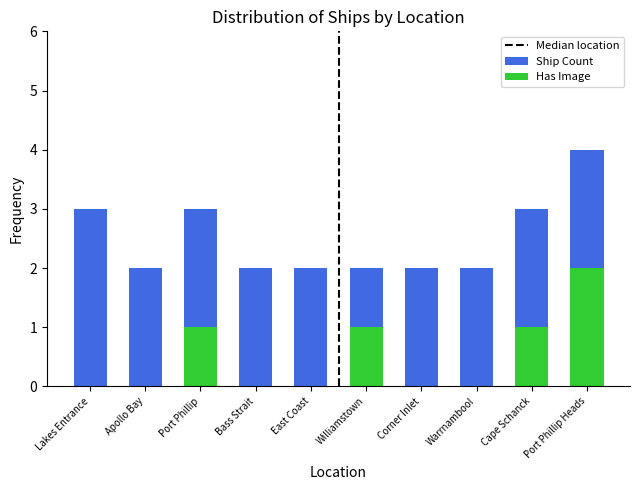

List the series in order of their peak value, lowest first.

Has Image, Ship Count